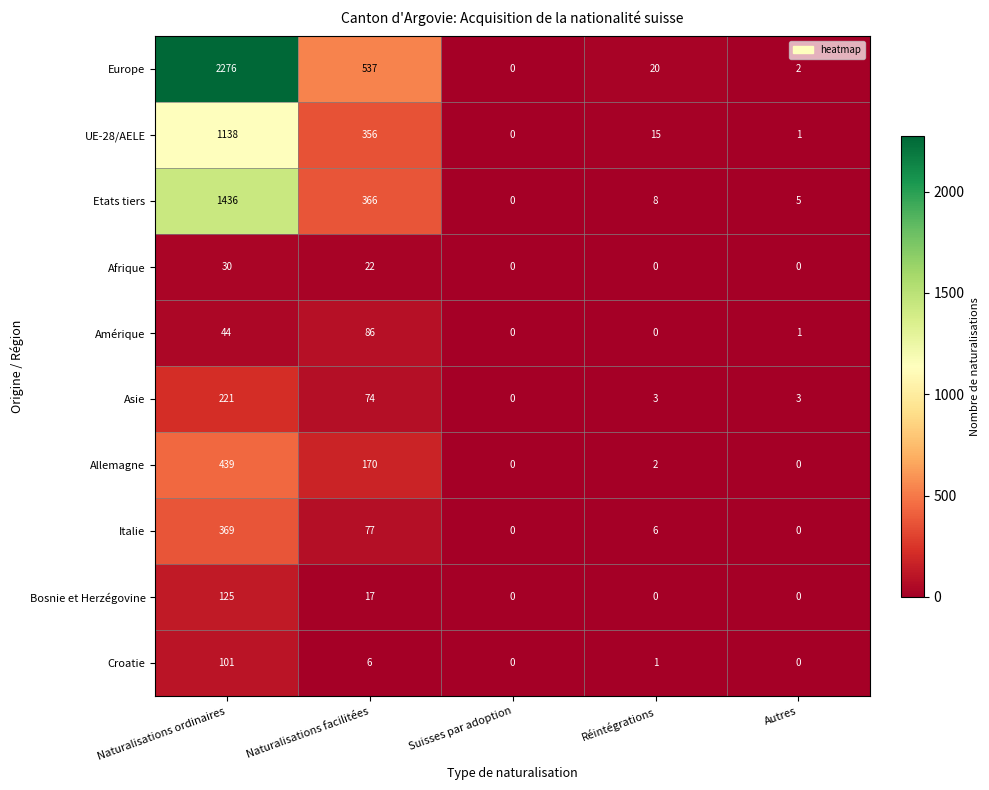

Rank the series by their maximum value, from highest to lowest.

Europe, Etats tiers, UE-28/AELE, Allemagne, Italie, Asie, Bosnie et Herzégovine, Croatie, Amérique, Afrique